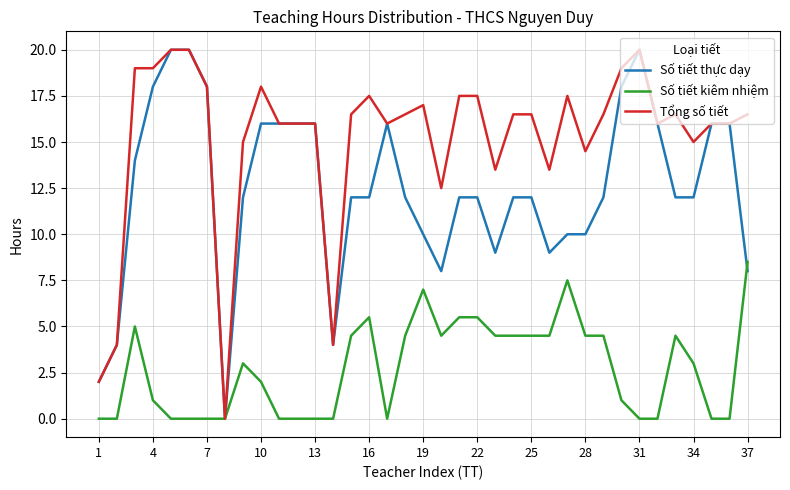

What is the greatest value displayed?

20.0